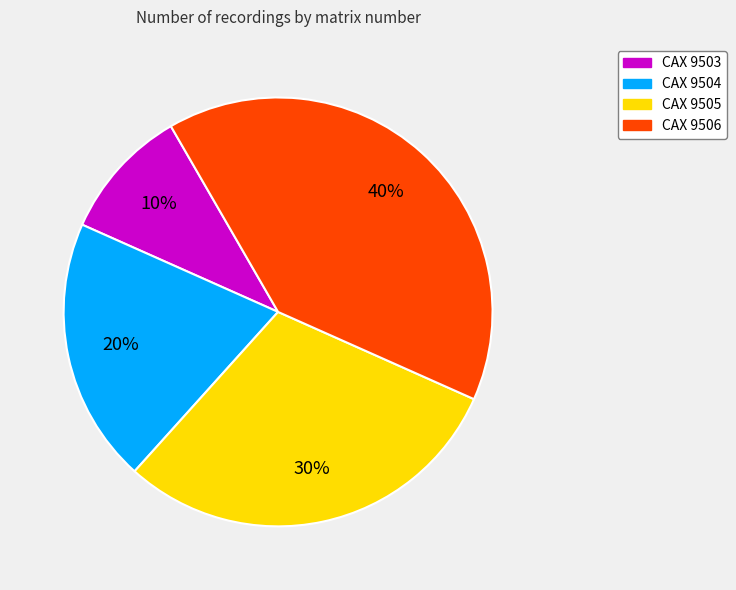

Does CAX 9504 represent more than half of the total?

No